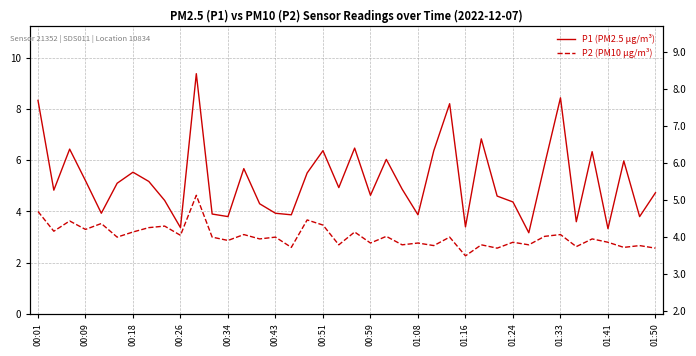

What is the smallest value displayed?

2.3